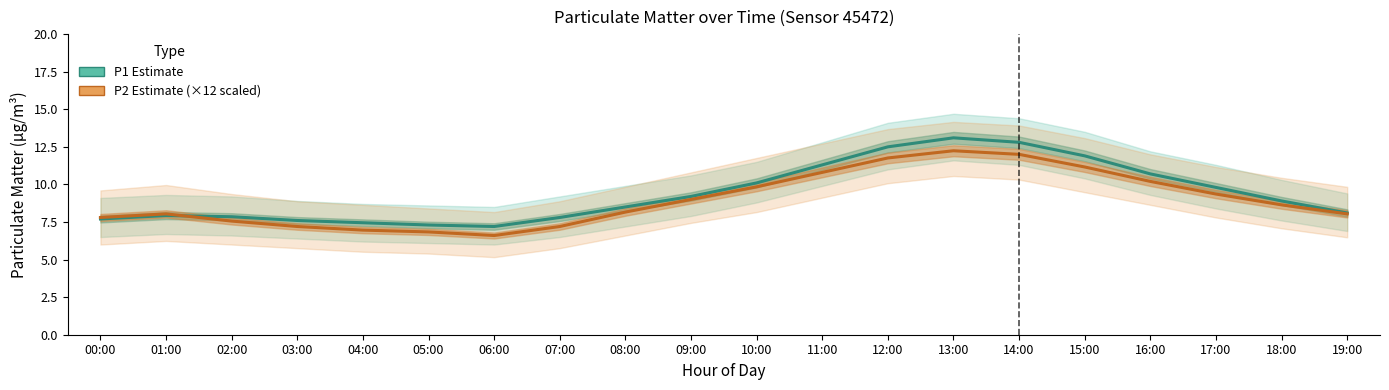

What is the value of the P2 (PM2.5) ×12 Estimate point at the 7th from the left?

6.6